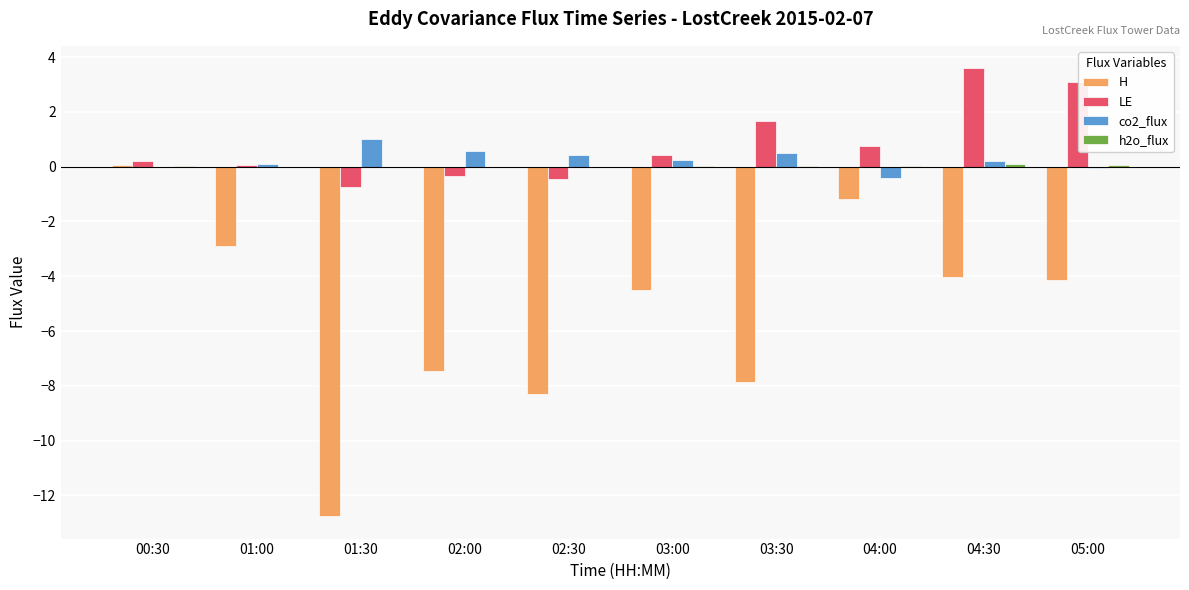

How many series are shown in this chart?

4